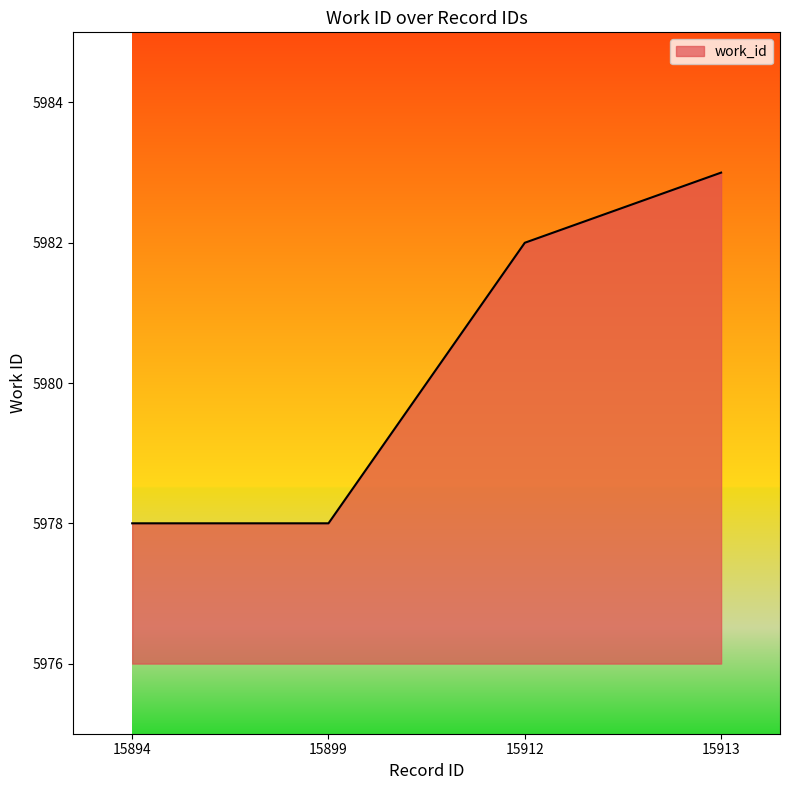

What is the change in value from 15894 to 15913?

+5